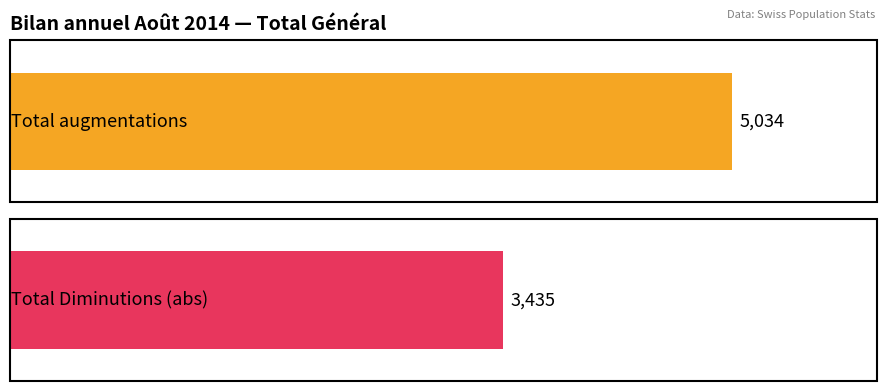

Rank the series by their average value, from lowest to highest.

Total Diminutions, Total augmentations